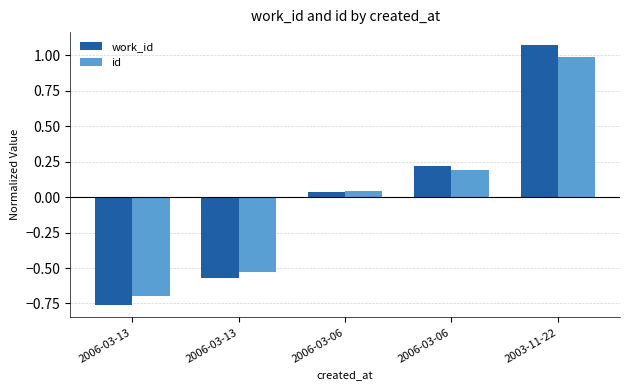

Are the bars grouped side by side (vs. stacked)?

Yes